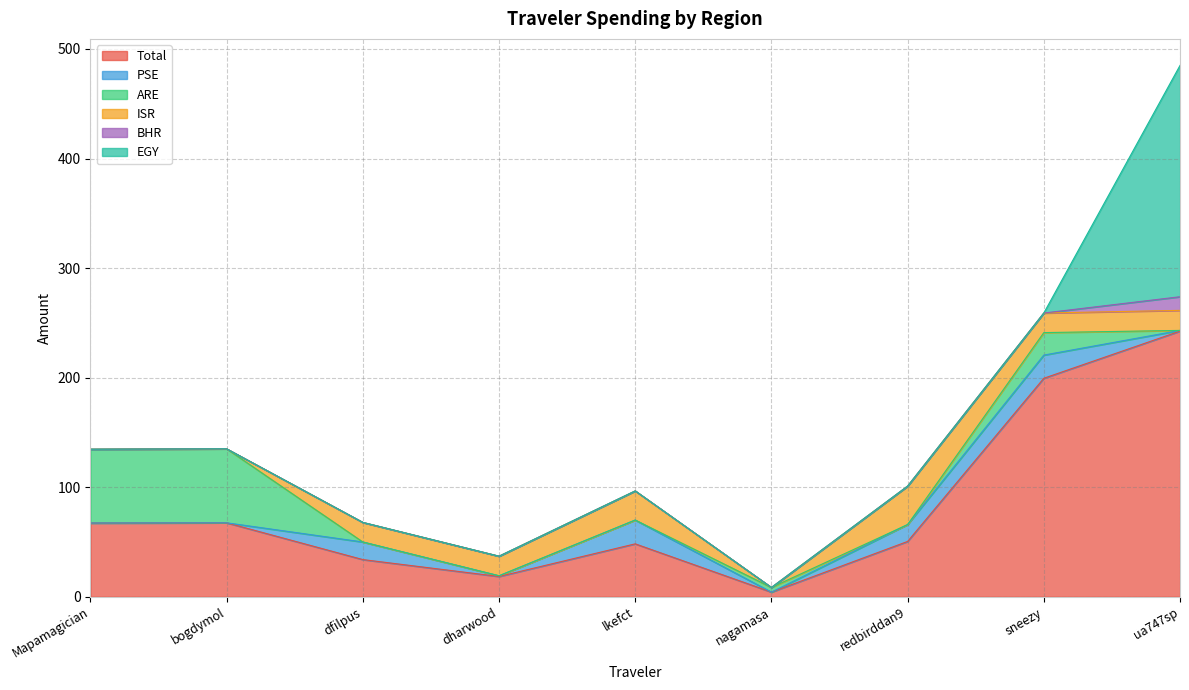

What is the average value of the Total series?

81.4